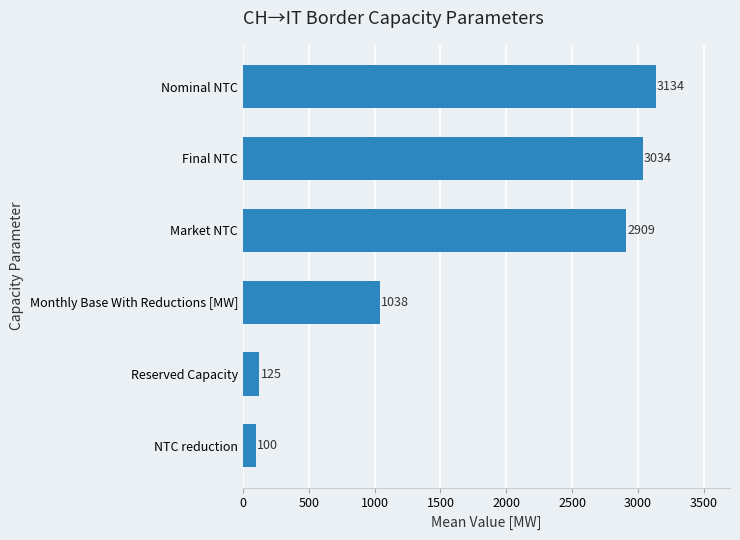

The value at NTC reduction is 100. True or false?

True